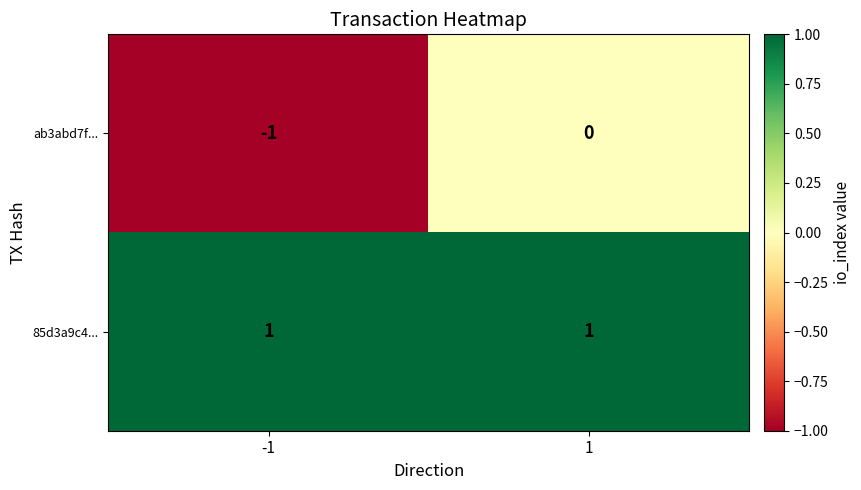

Between -1 and 1, which series saw the biggest shift?

ab3abd7f...